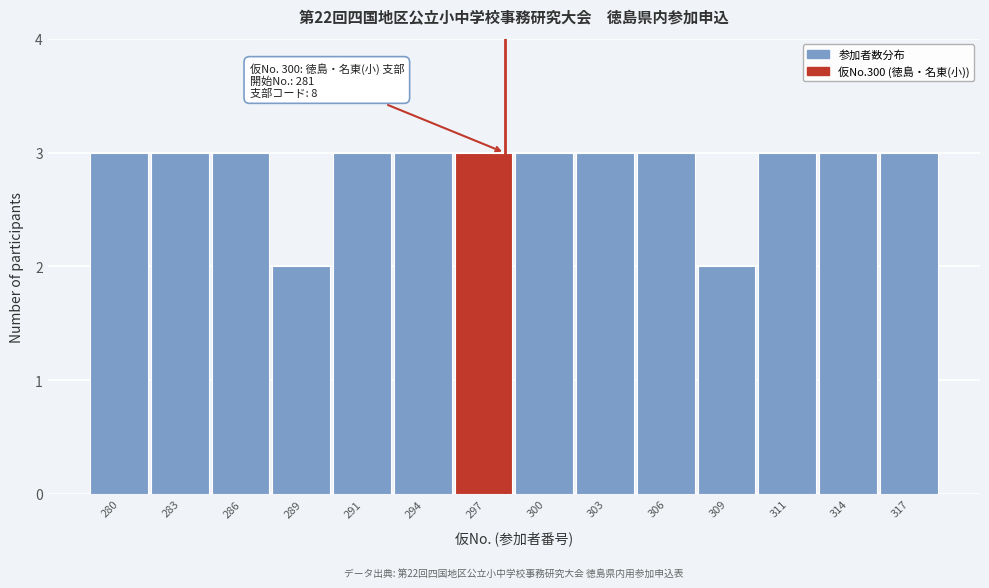

Reading left to right, extract all data points from this chart.

280=3	283=3	286=3	289=2	291=3	294=3	297=3	300=3	303=3	306=3	309=2	311=3	314=3	317=3